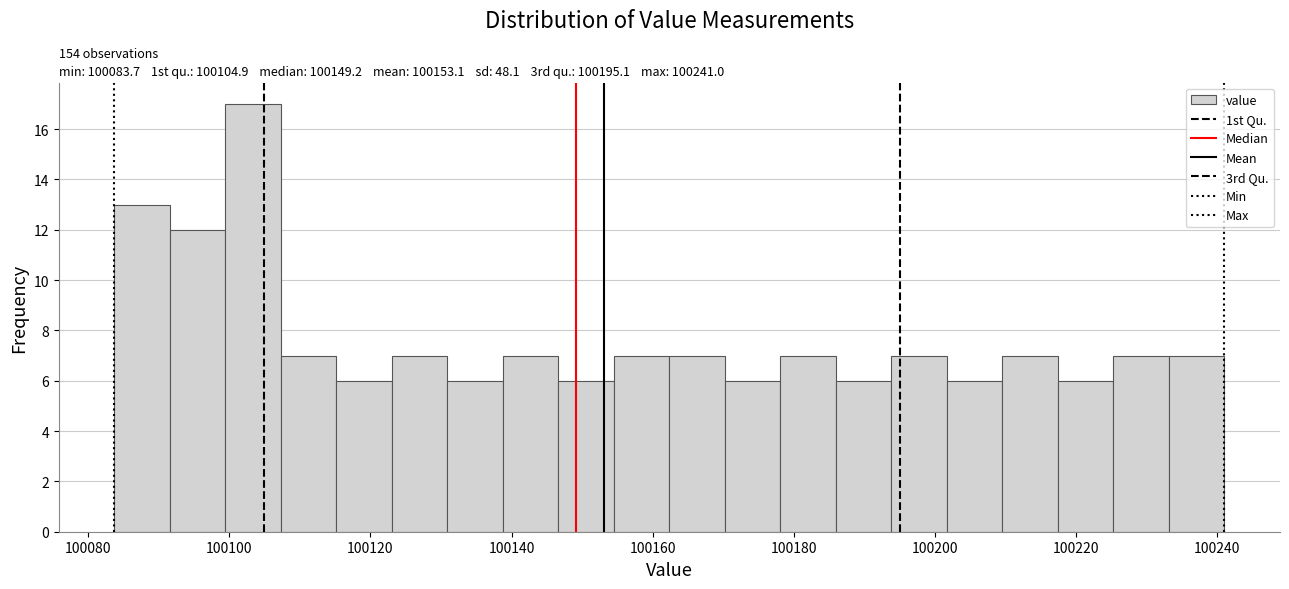

Read against the x-axis, roughly where is the centre of the tallest bar?

100104